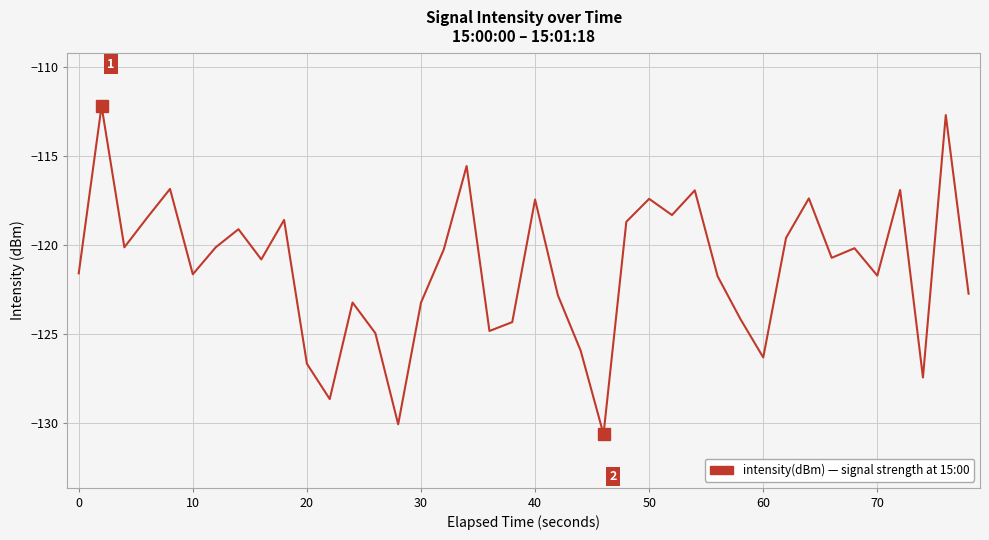

What is the minimum value shown in the chart?

-130.6